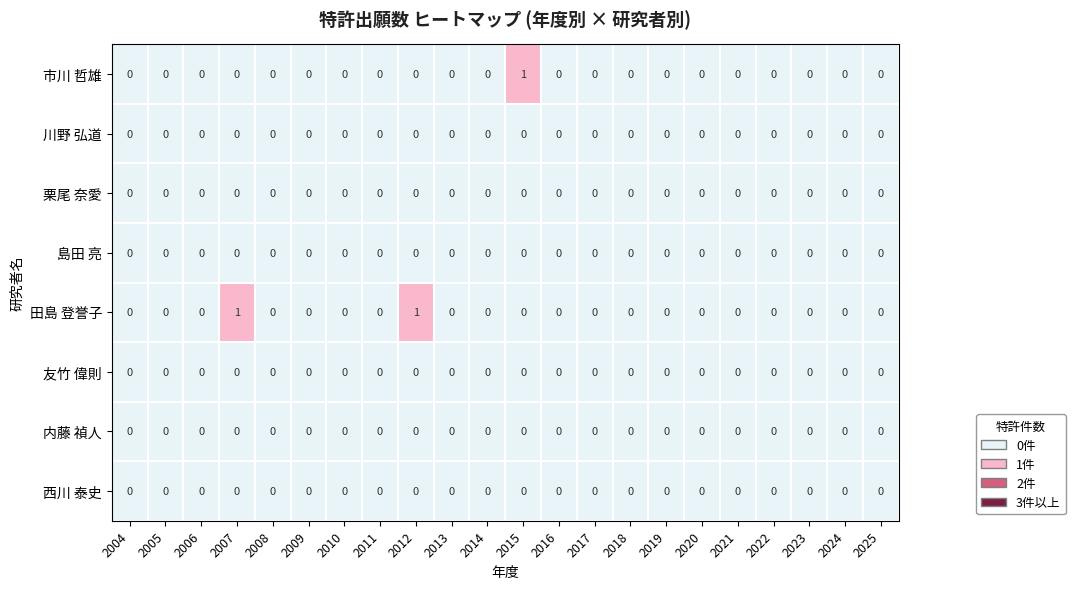

Which series has the largest total across all categories?

田島 登誉子